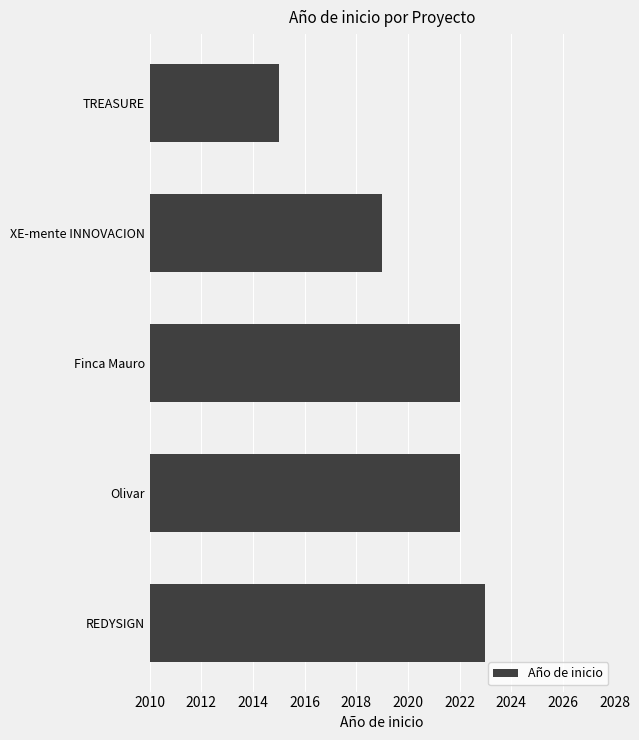

What value does the data have at Olivar?

2022